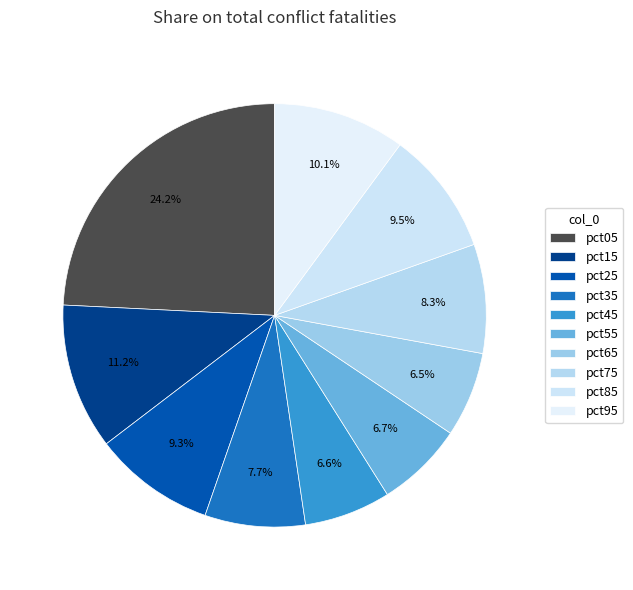

Is it true that pct75 is 8% of the pie?

True